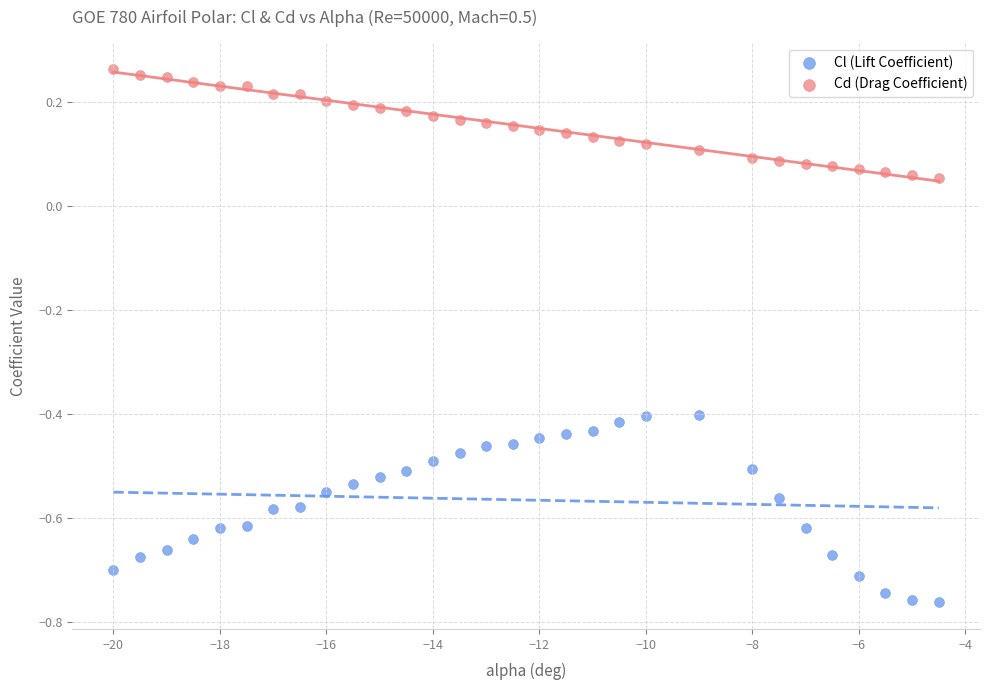

Across all data points, what is the range of Y values (max minus min)?

1.0